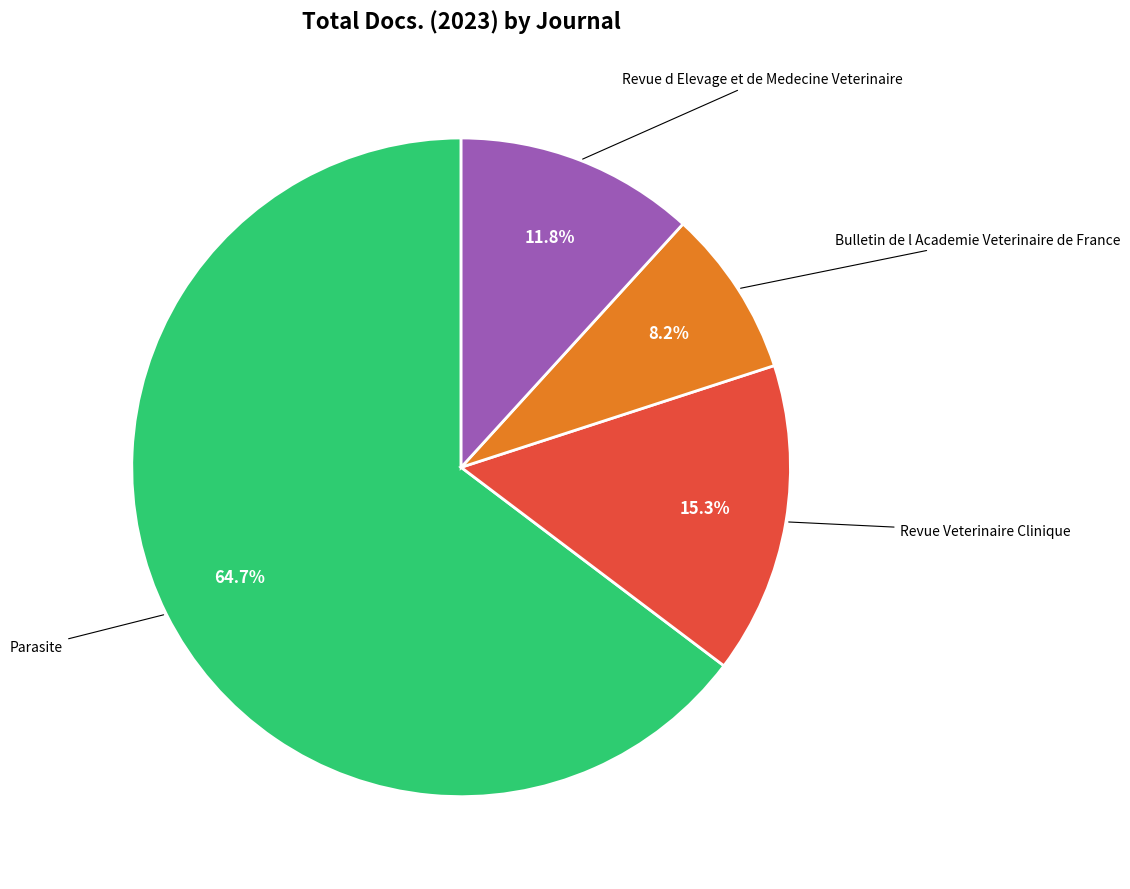

Is it true that Revue Veterinaire Clinique is 2% of the pie?

False